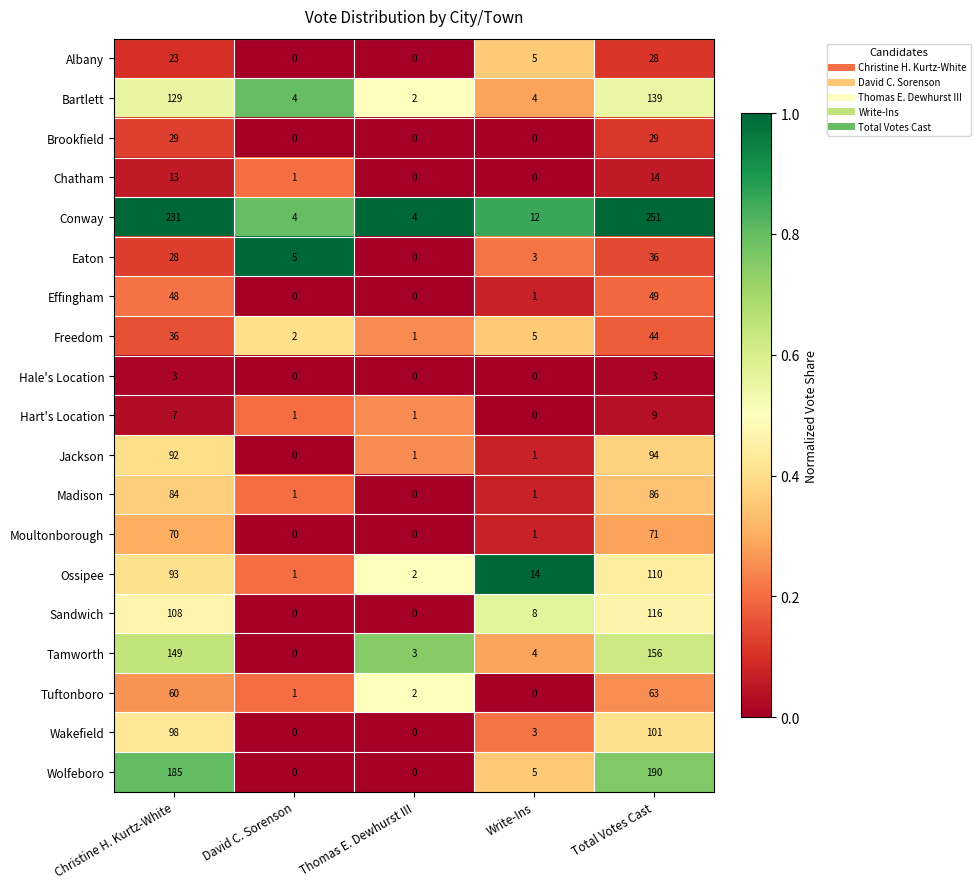

Which series has the widest spread of values?

Conway